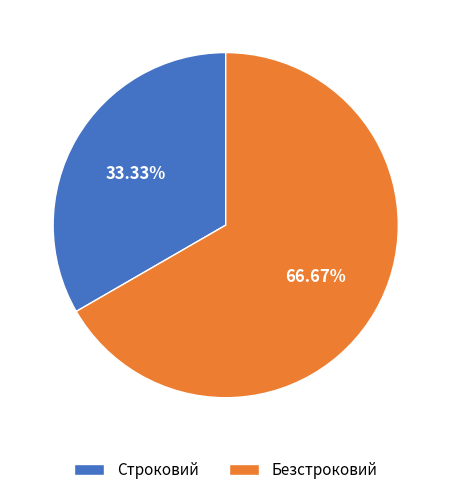

Count the number of slices in the pie.

2